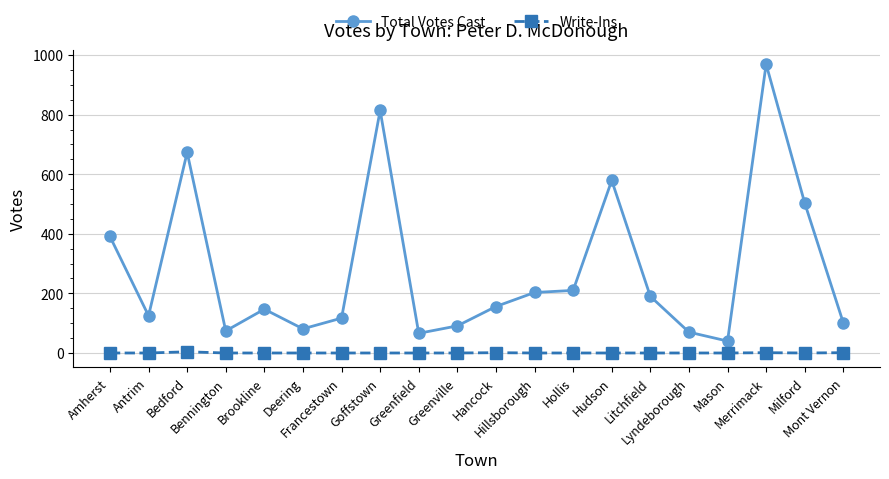

What is the spread (max minus min) of values at Milford?

503